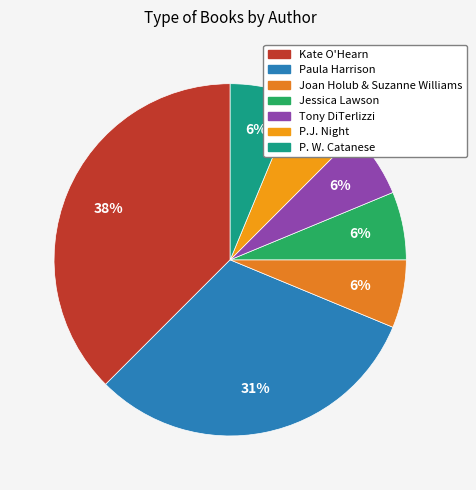

How many segments does this pie chart have?

7